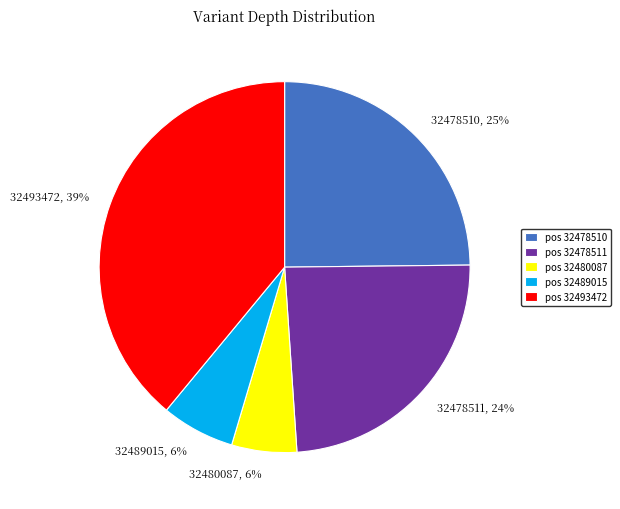

Combined, do pos 32478511 and pos 32489015 account for over 50%?

No